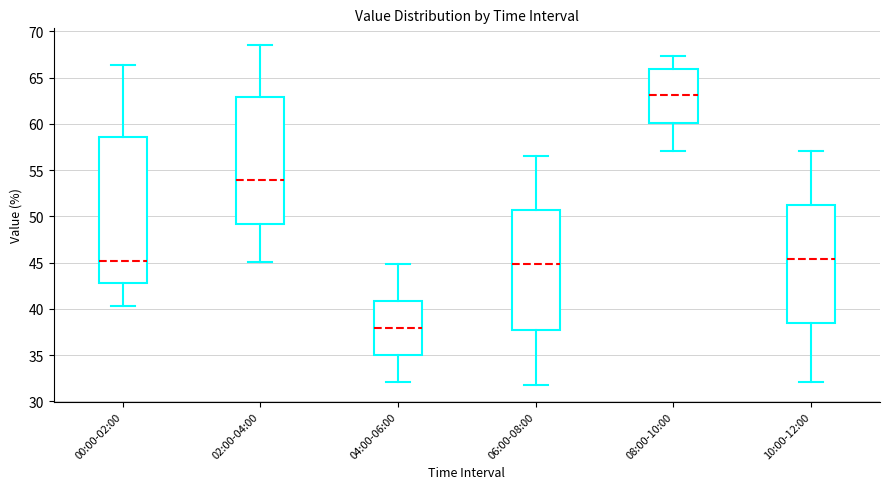

Which box is the tallest, from its lower edge to its upper edge?

00:00-02:00